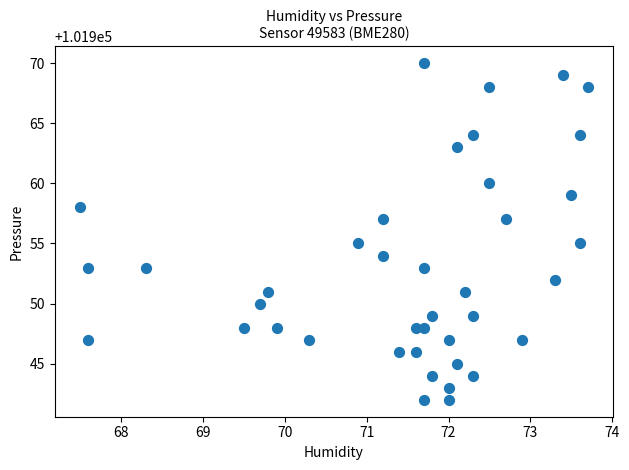

Count the number of points in this scatter plot.

40